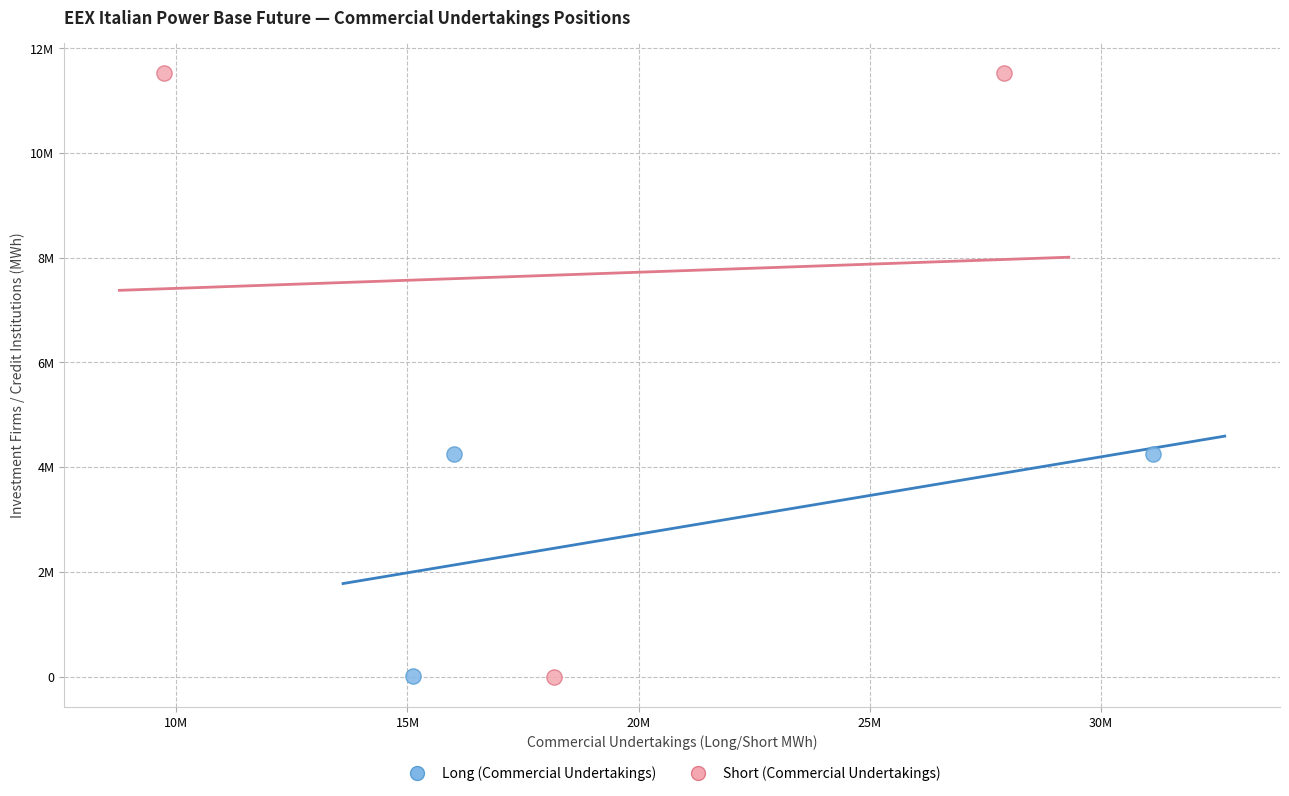

What are all the series names shown in the legend?

Long (Commercial Undertakings), Short (Commercial Undertakings)